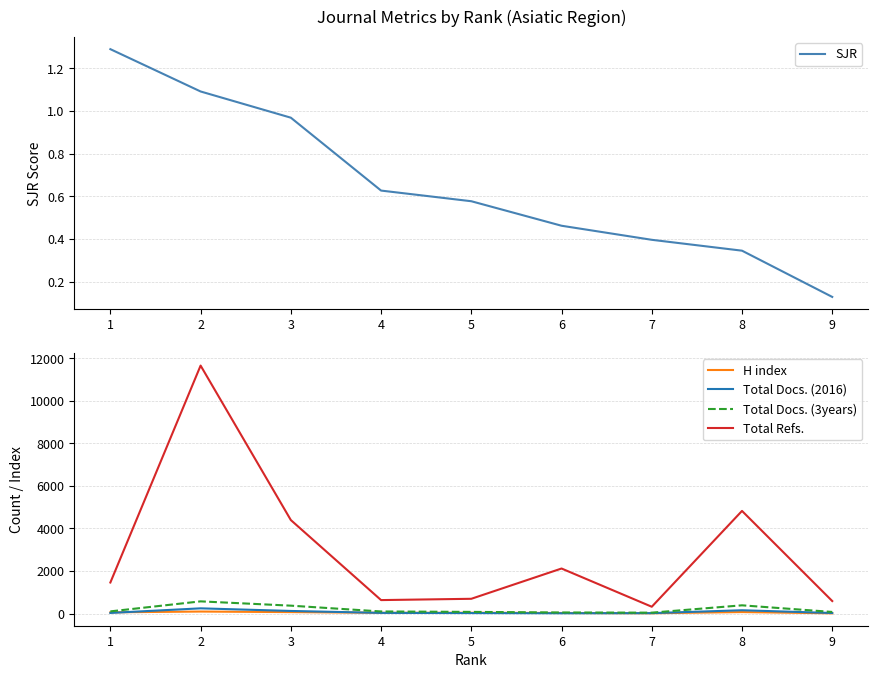

Which category has the highest value in the H index series?

2